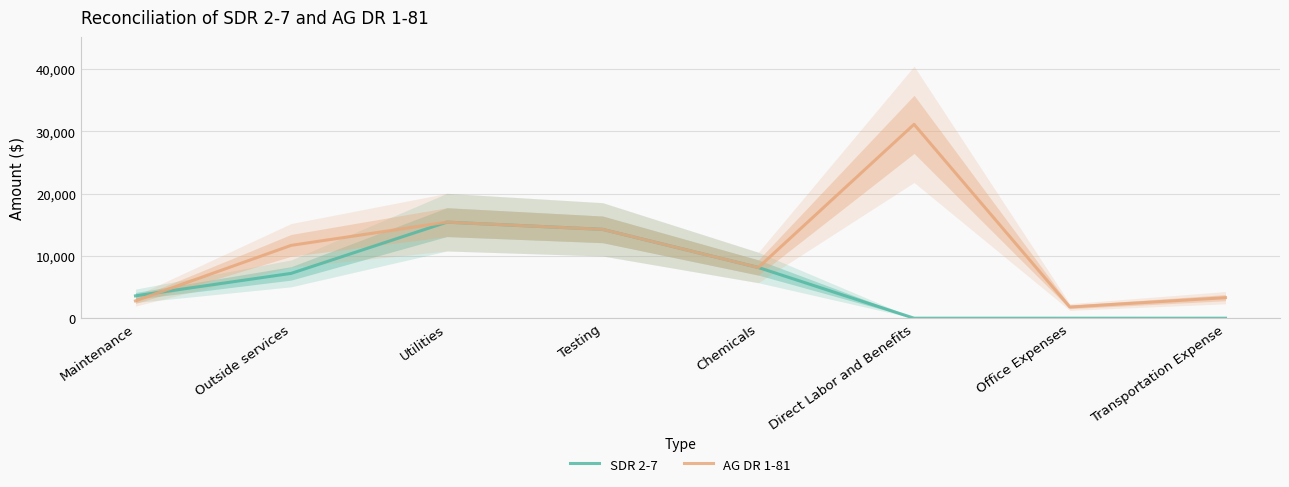

List the series in order of their overall mean, highest first.

AG DR 1-81, SDR 2-7